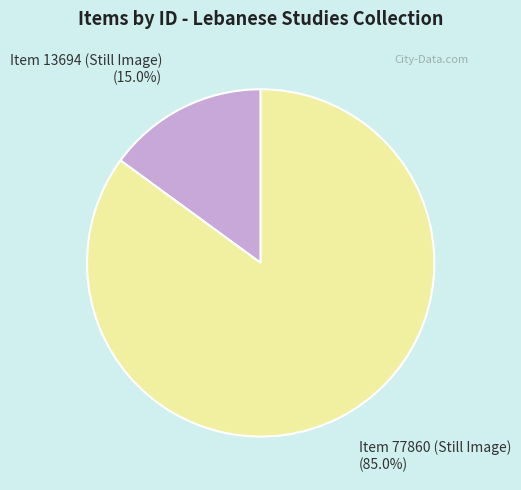

What percentage do Item 13694 (Still Image) and Item 77860 (Still Image) together represent?

100.0%